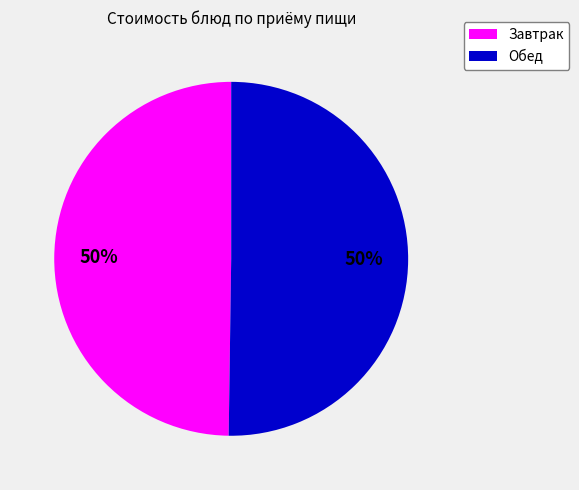

The Завтрак slice represents 57% of the pie. True or false?

False